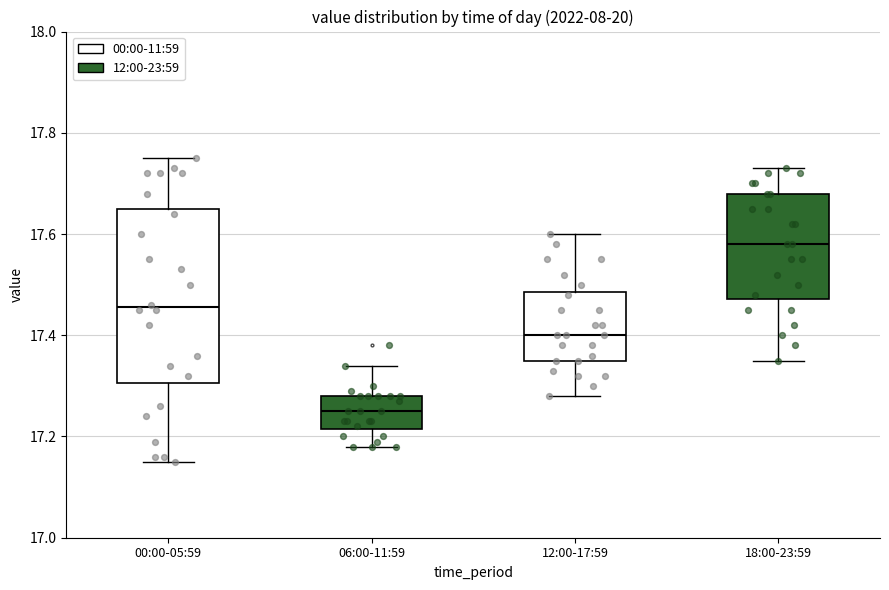

Comparing the boxes themselves (not the whiskers), which one is the tallest?

00:00-05:59